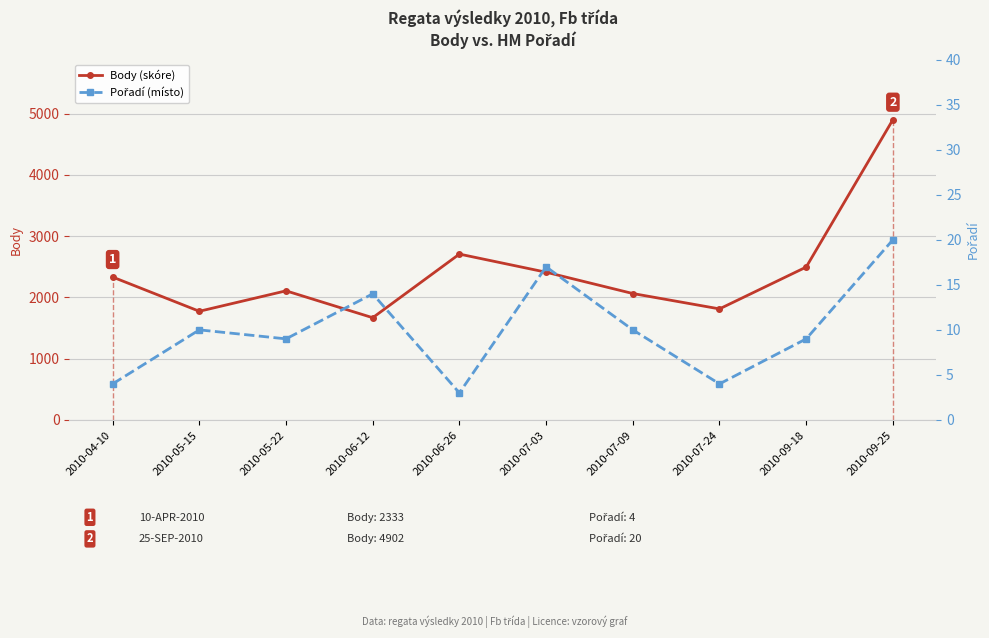

What is the total value across all series at 2010-07-09?

2074